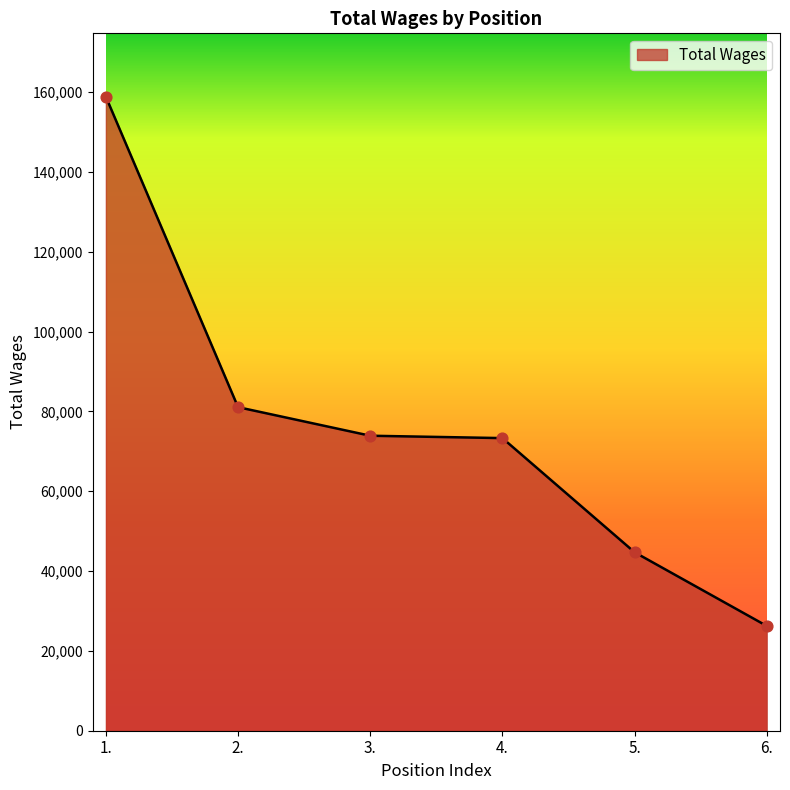

Between 2. and 1., which is larger?

1.